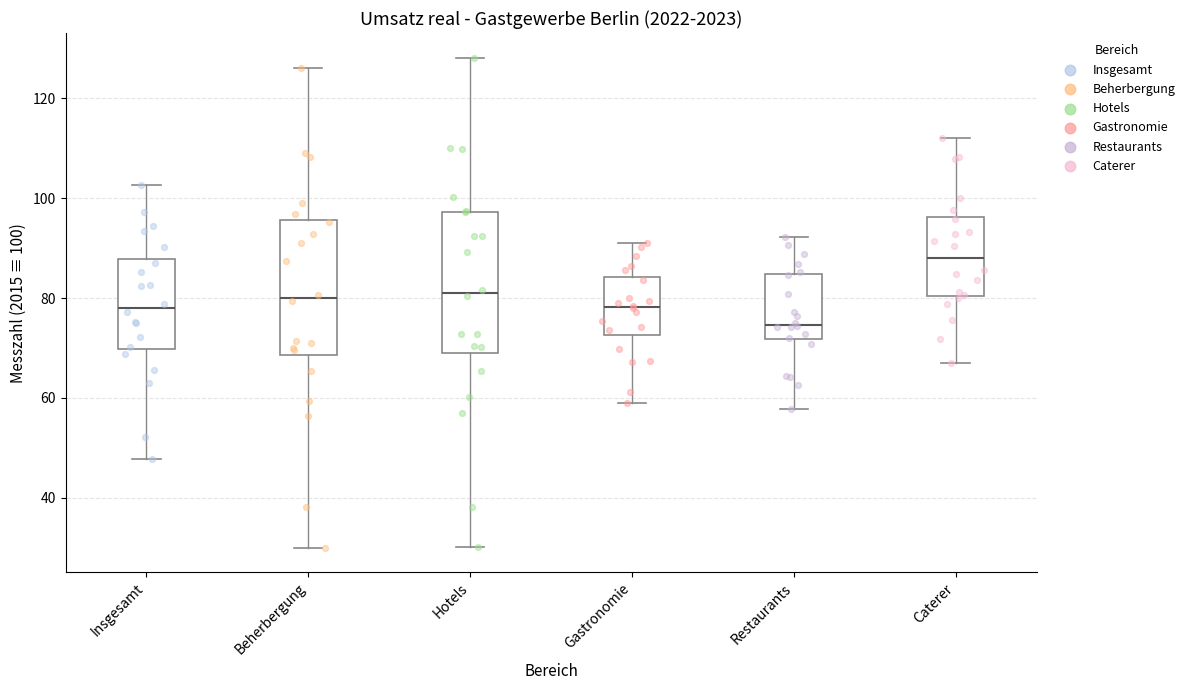

Reading left to right, transcribe this box plot: for each box, give where its median line is, the range the box spans, and where its two whiskers end, as read against the y-axis. The values are not printed on the chart, so give them approximately, as read against the axis.

Insgesamt: median 78, box 70 to 88, whiskers 48 to 102
Beherbergung: median 80, box 68 to 96, whiskers 30 to 126
Hotels: median 82, box 70 to 98, whiskers 30 to 128
Gastronomie: median 78, box 72 to 84, whiskers 60 to 92
Restaurants: median 74, box 72 to 84, whiskers 58 to 92
Caterer: median 88, box 80 to 96, whiskers 68 to 112